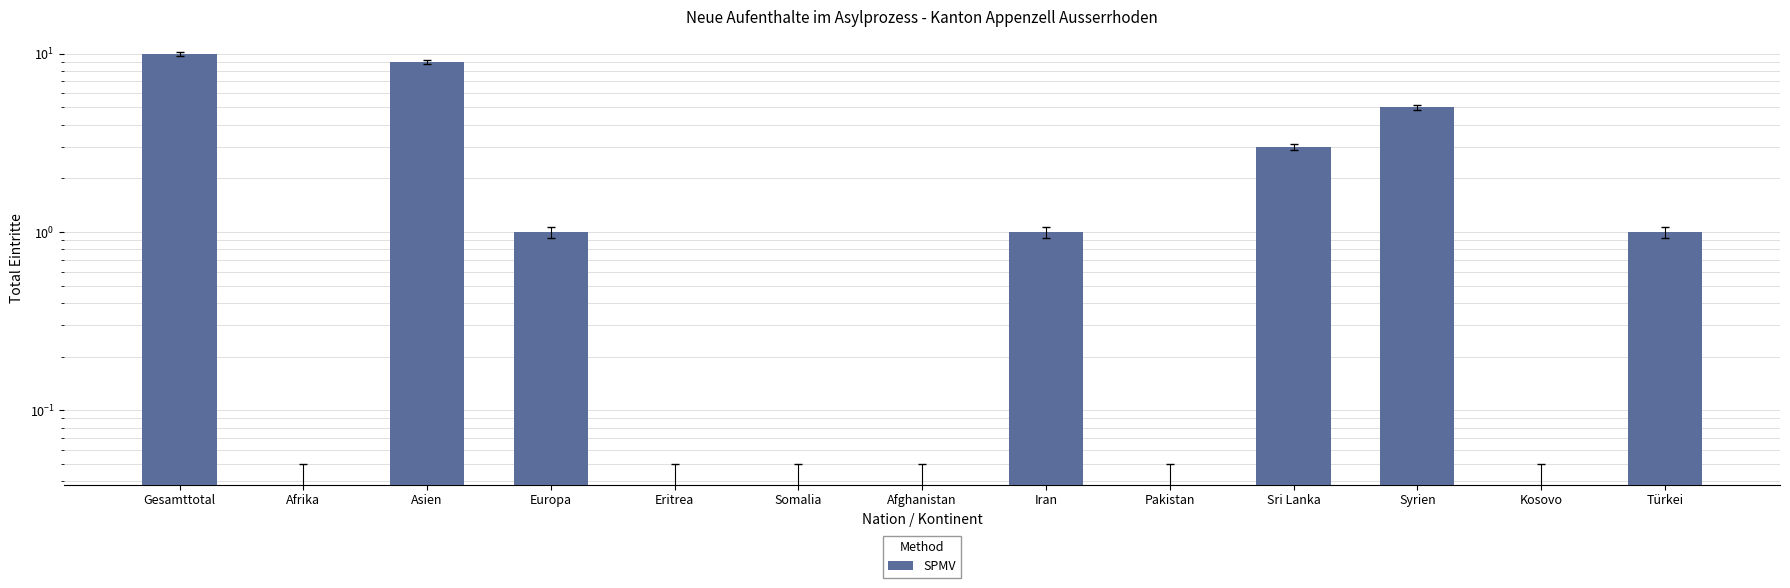

Reading left to right, list all the values displayed in this chart.

Gesamttotal=10	Afrika=0	Asien=9	Europa=1	Eritrea=0	Somalia=0	Afghanistan=0	Iran=1	Pakistan=0	Sri Lanka=3	Syrien=5	Kosovo=0	Türkei=1